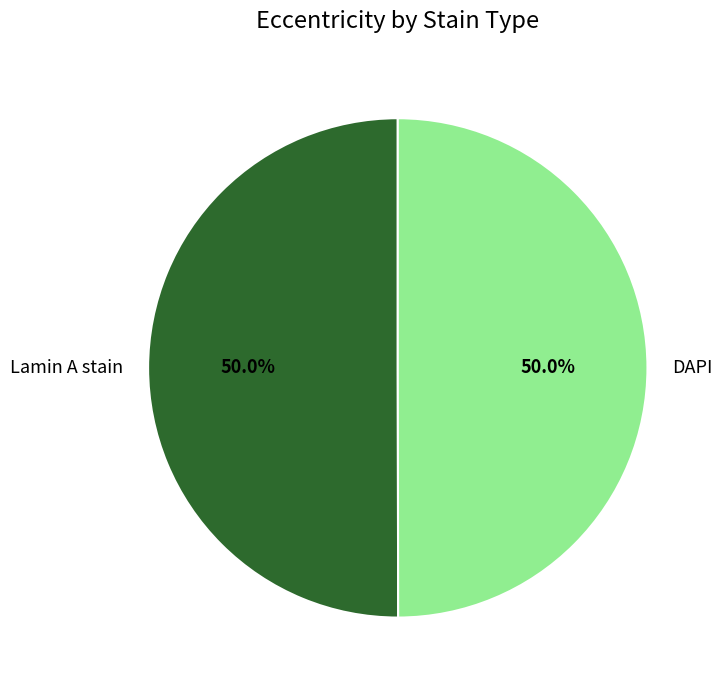

Is the sum of Lamin A stain and DAPI greater than half?

Yes